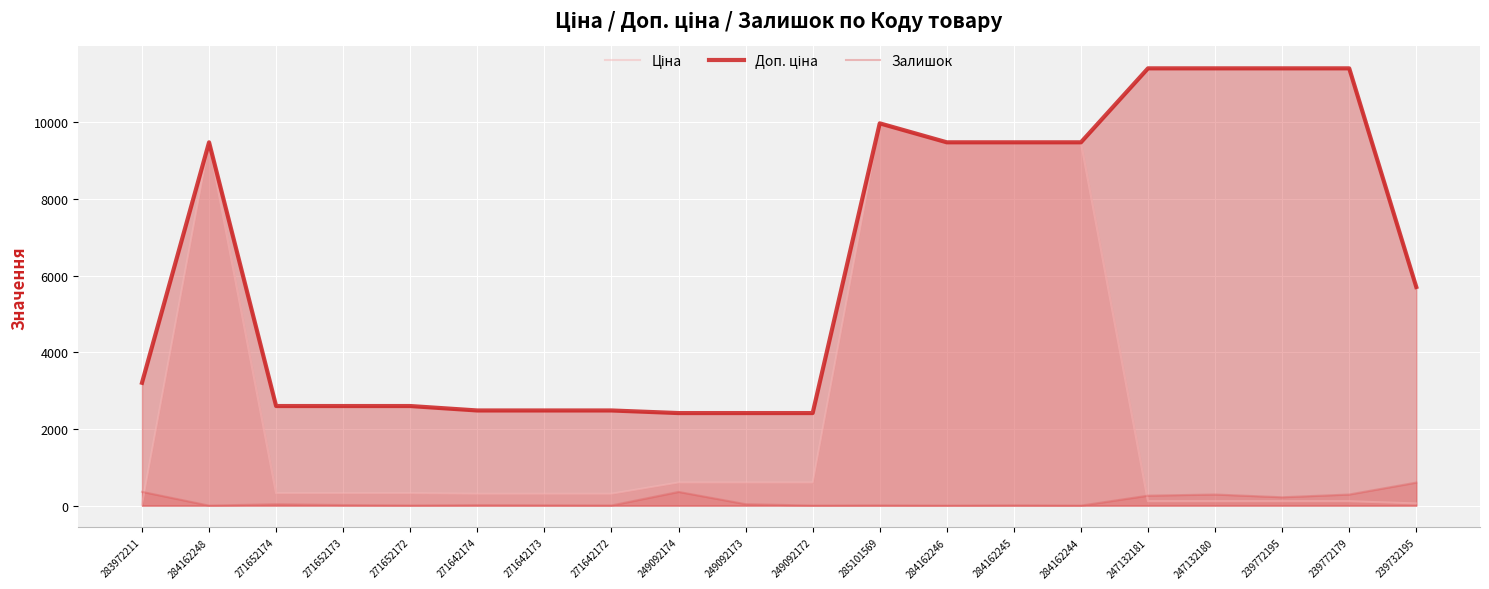

What is the label of the 17th point from the right?

271652173